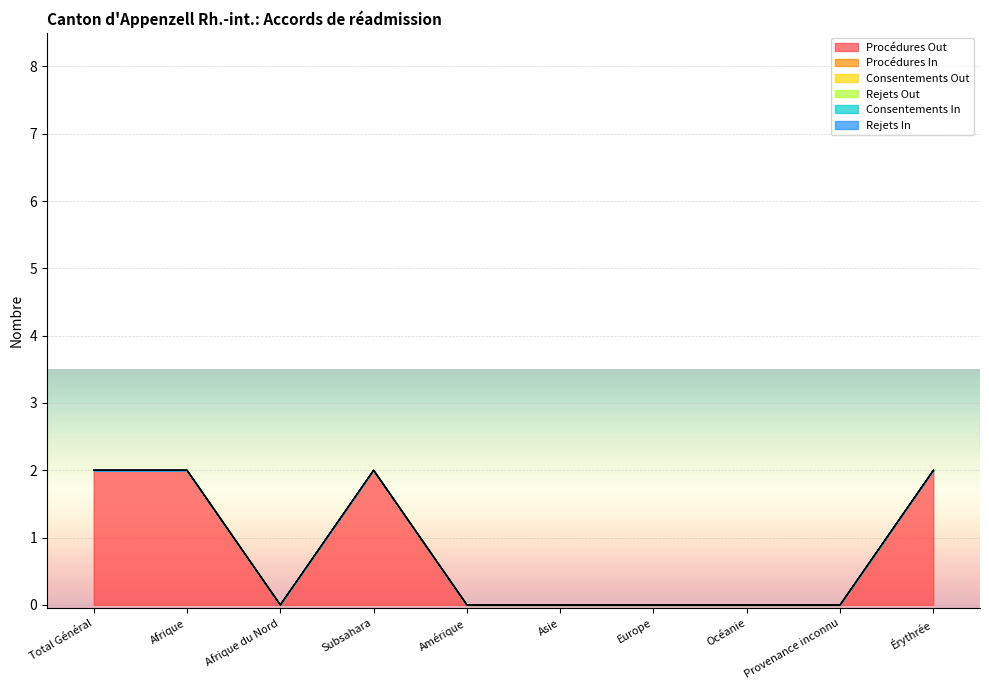

How many categories are shown in the chart?

10